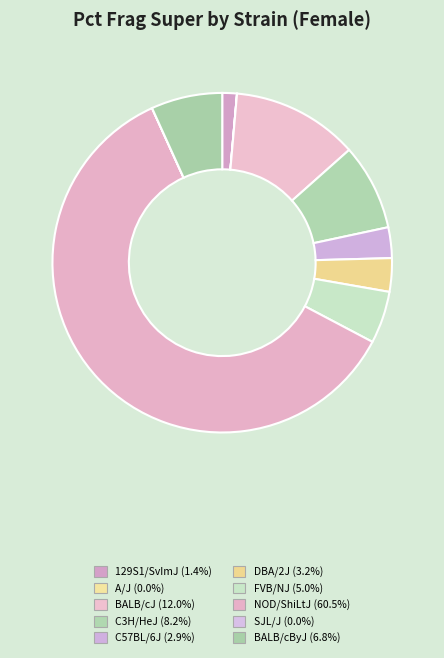

To the nearest percent, what portion does FVB/NJ represent?

5%